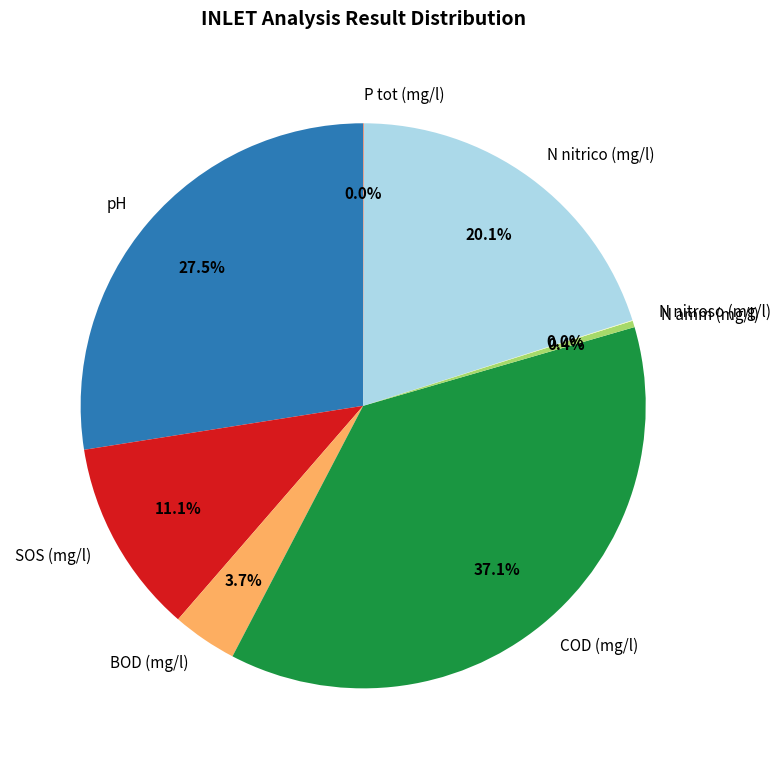

What is the ratio of the value at N nitrico (mg/l) to the value at pH?

0.7